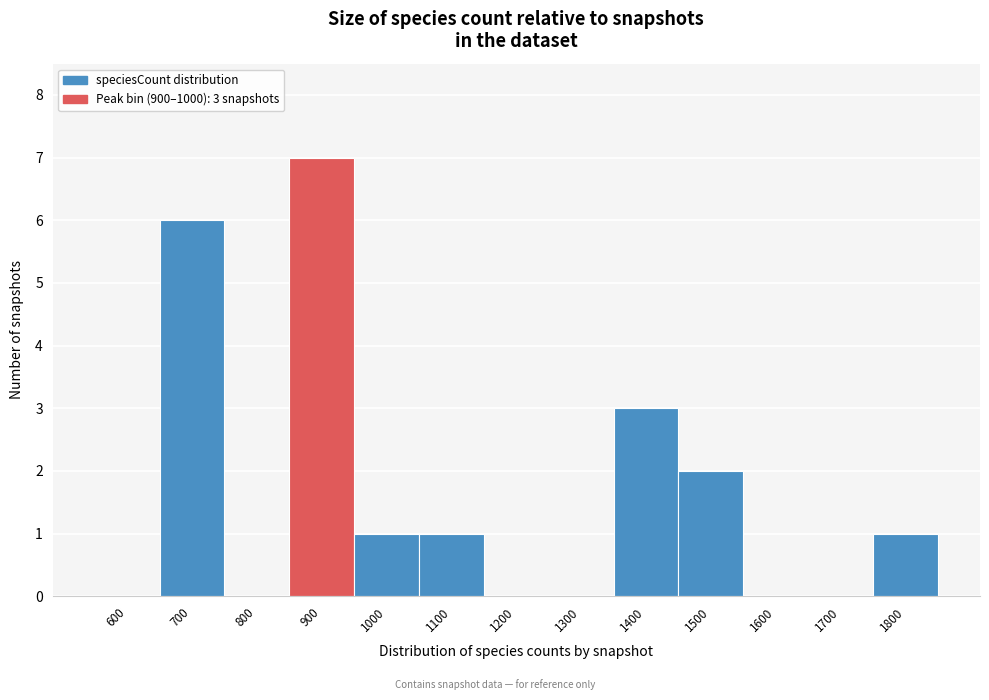

Reading left to right, extract all data points from this chart.

600=0	700=6	800=0	900=7	1000=1	1100=1	1200=0	1300=0	1400=3	1500=2	1600=0	1700=0	1800=1